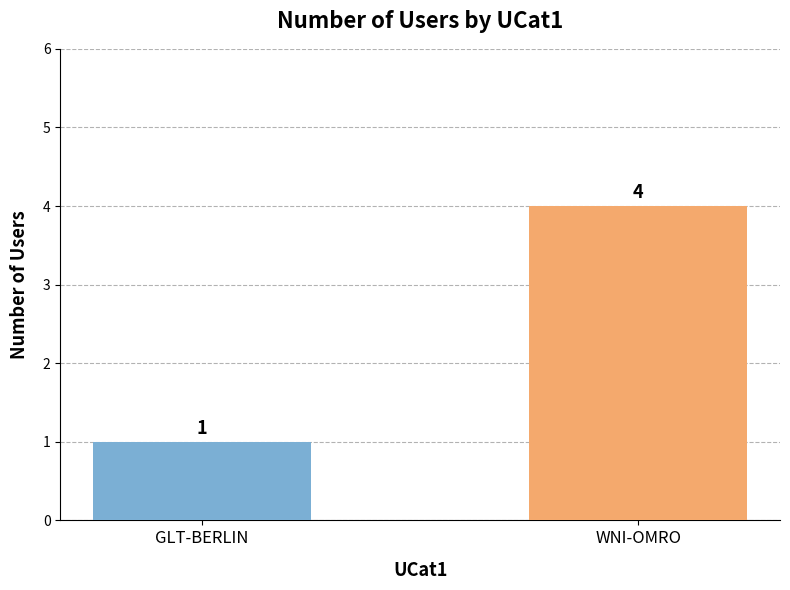

Reading left to right, extract all data points from this chart.

GLT-BERLIN=1	WNI-OMRO=4